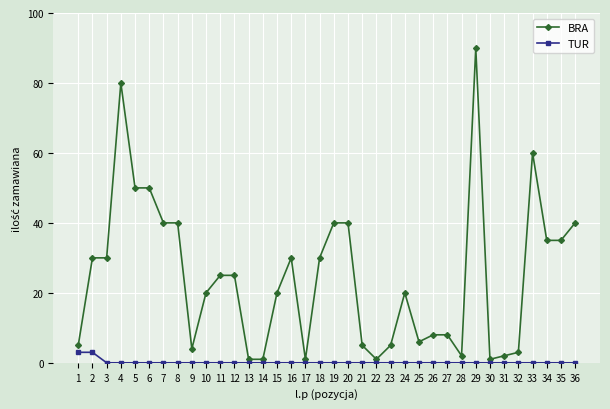

Rank the series by their maximum value, from highest to lowest.

BRA, TUR